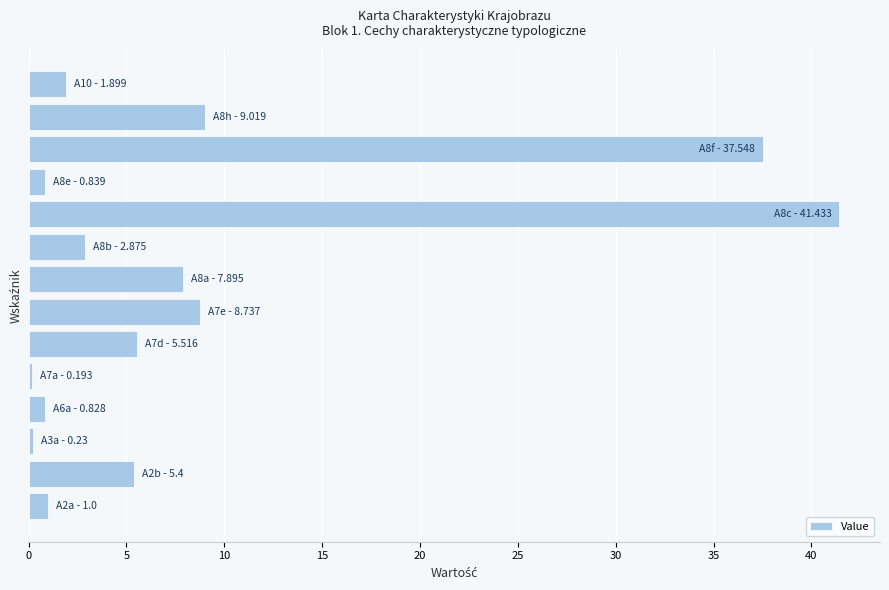

What is the average value?

8.8